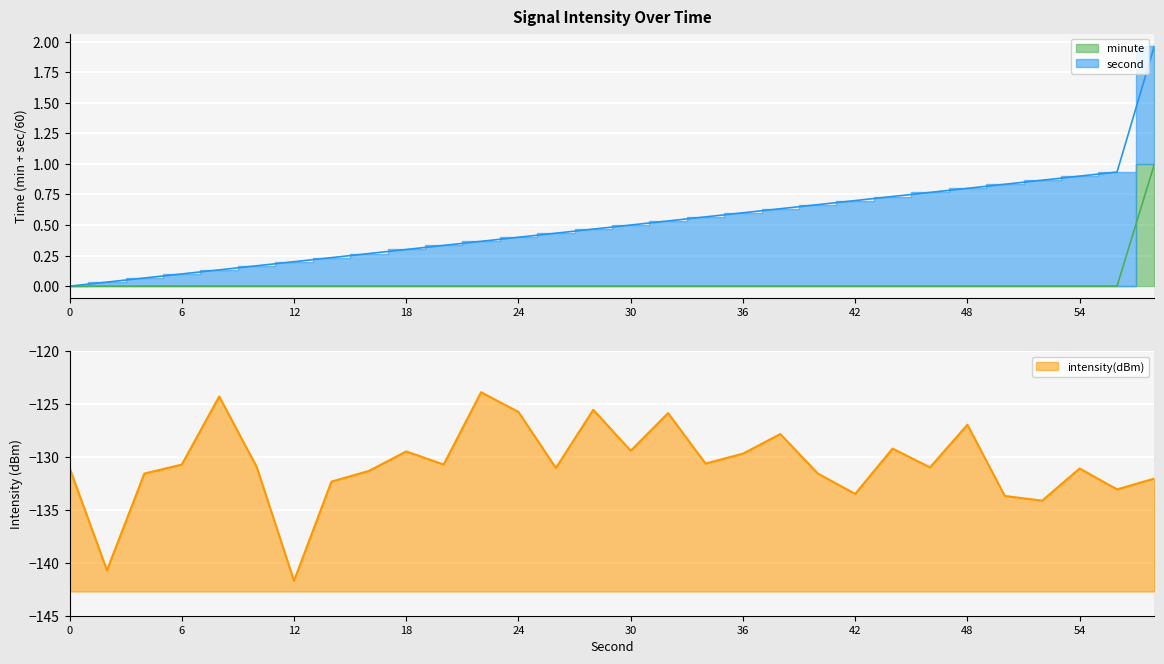

Which series has the largest range (max minus min)?

intensity(dBm)